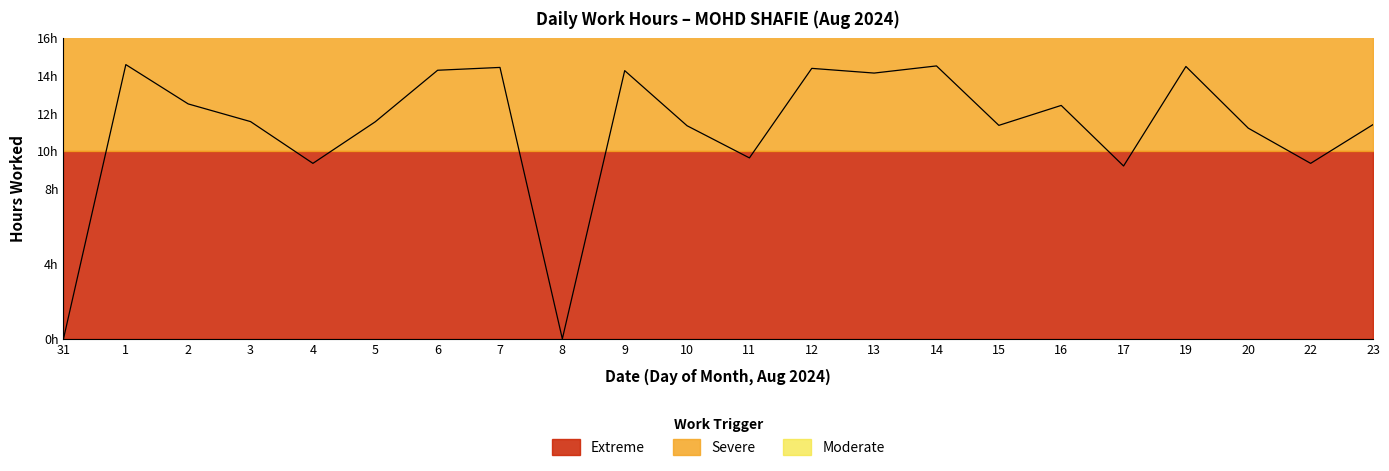

True or false: the data shows 9.6 at 13.

False